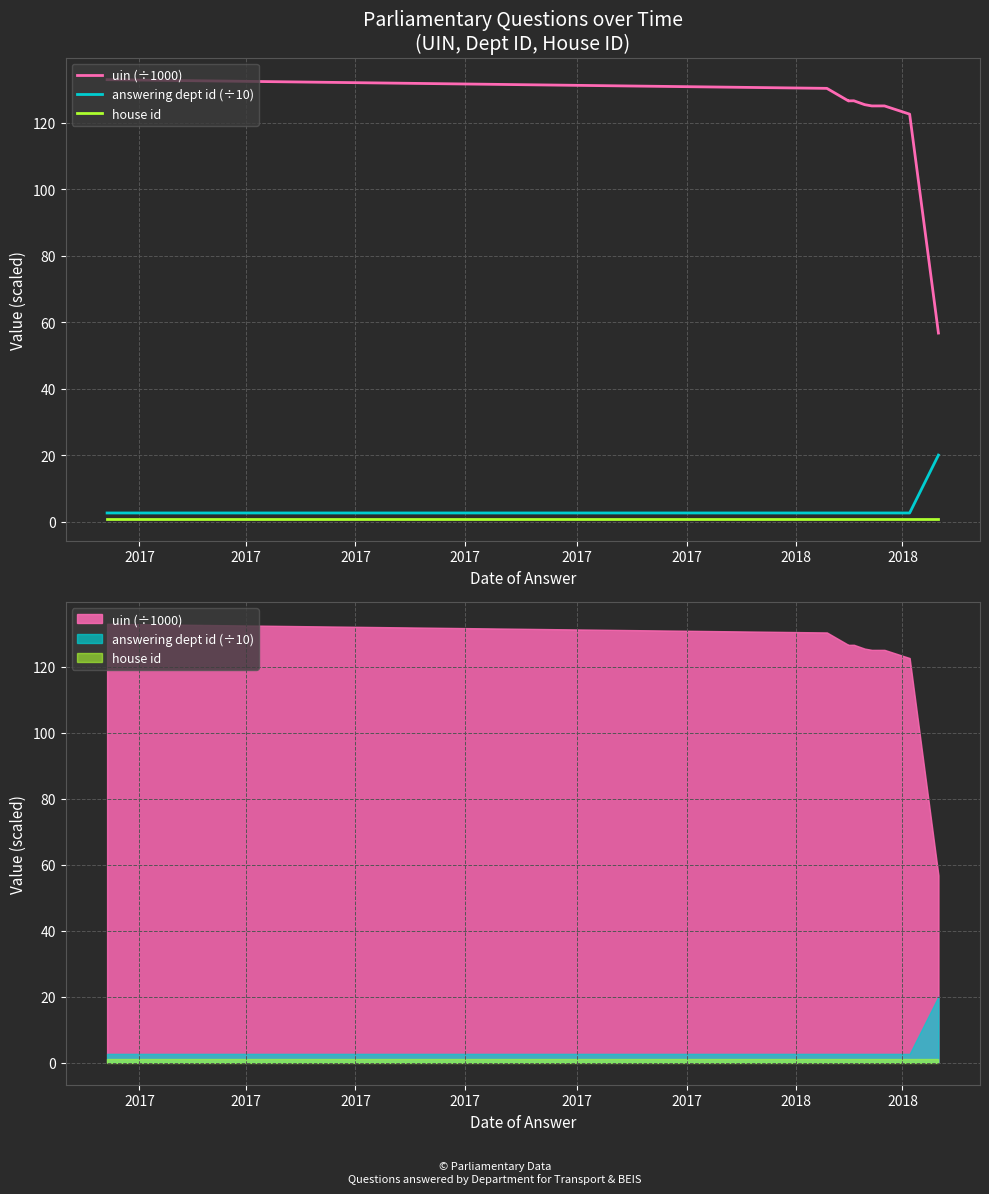

At which category is the sum across all series the highest?

2017